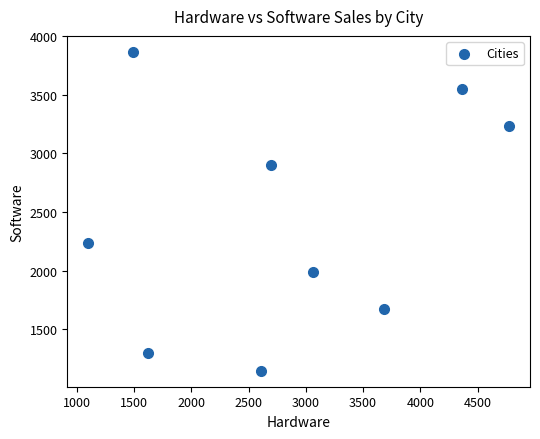

What Y value in the scatter plot is closest to 2506?

2234